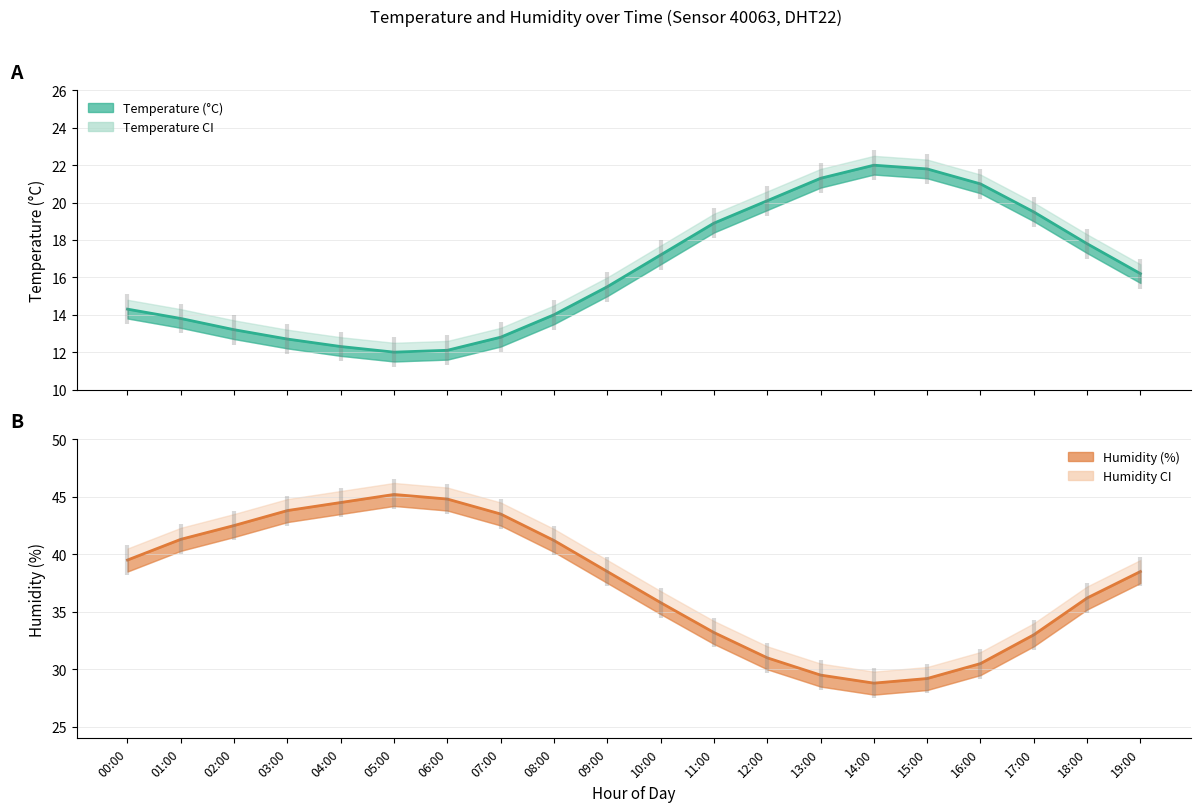

What position from the right is 16:00?

4